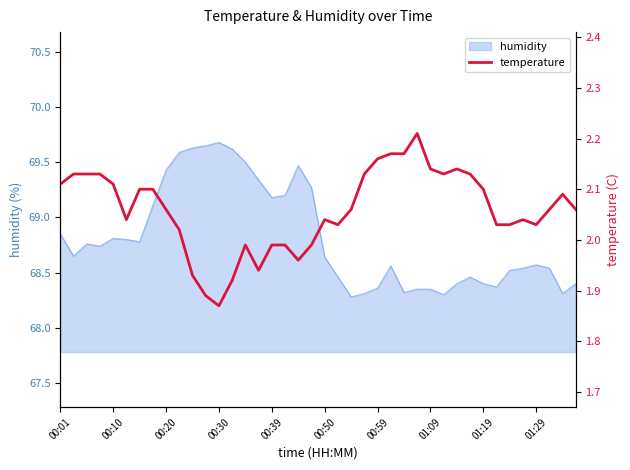

True or false: humidity has a value of 68.8 at 00:10.

True